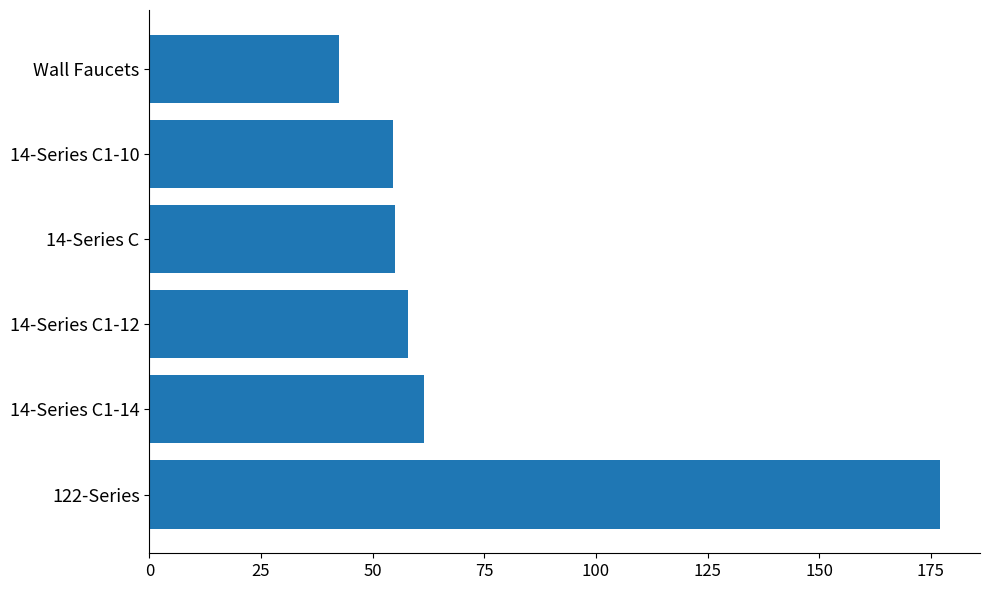

Approximately how many times larger is the value at Wall Faucets compared to 14-Series C1-10?

0.8